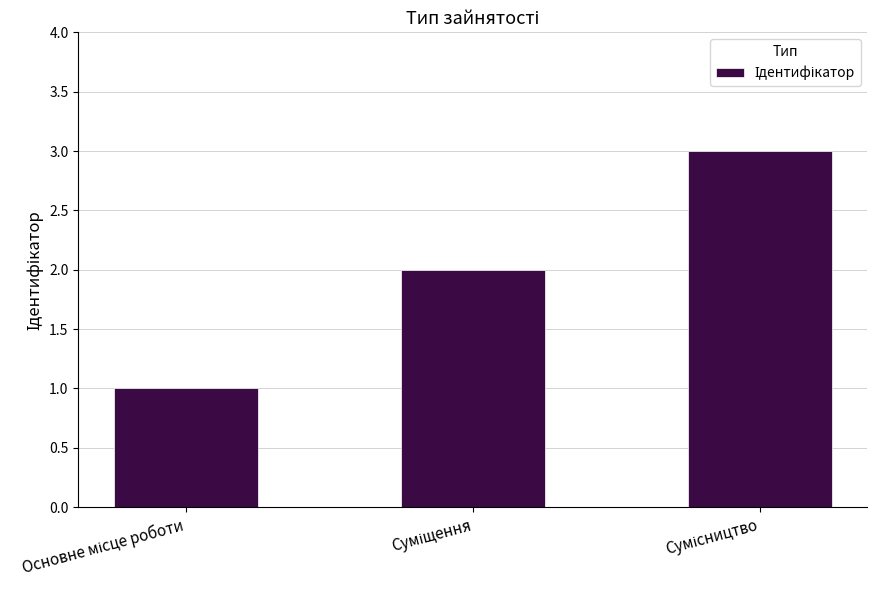

What is the sum of all values?

6